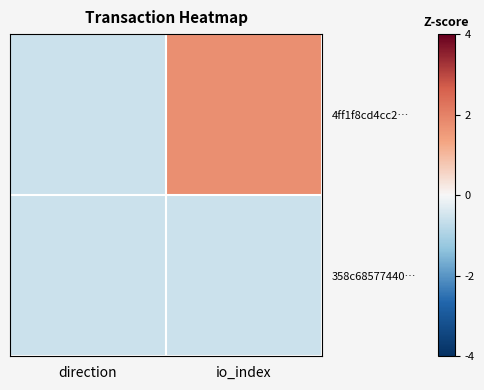

Rank the series by their average value, from lowest to highest.

358c68577440…, 4ff1f8cd4cc2…